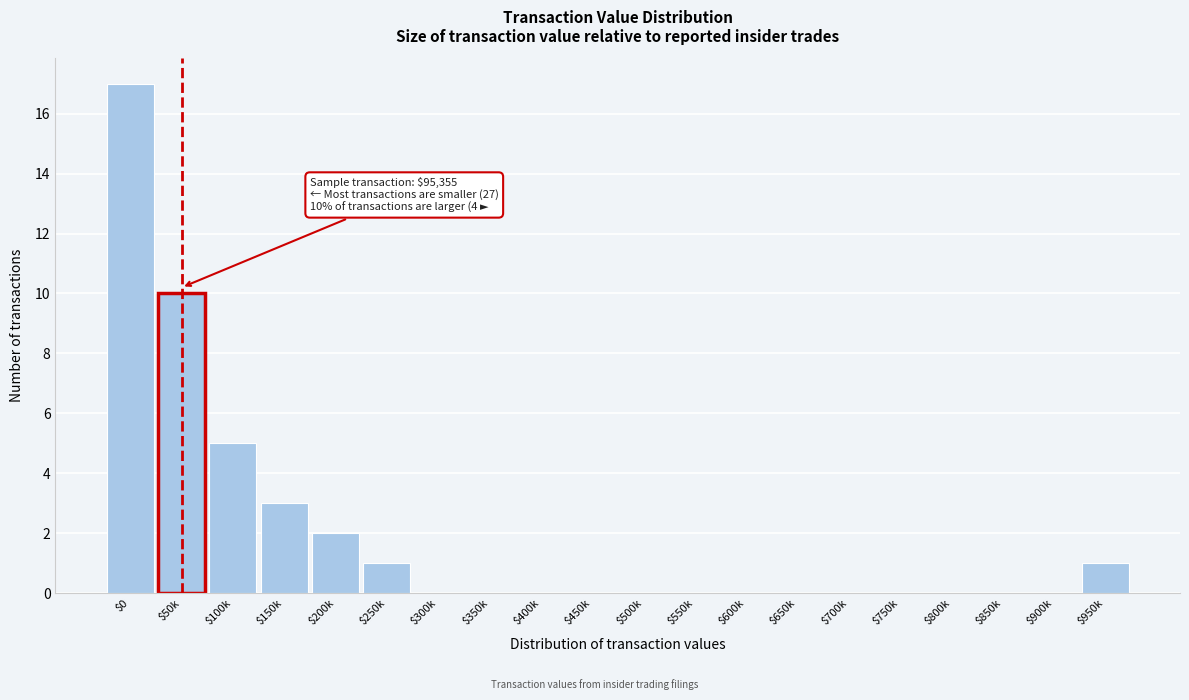

Which category has the highest value across all series?

$0